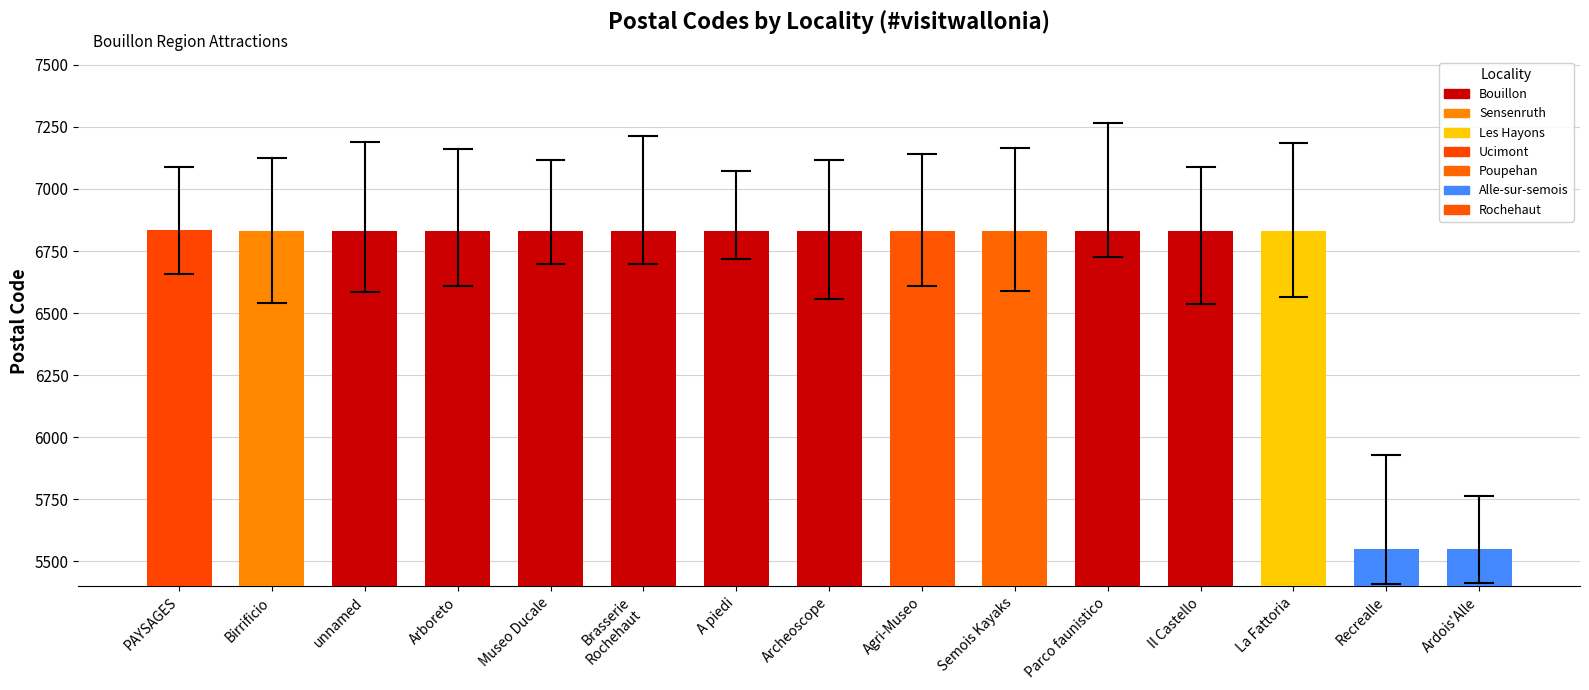

Is it true that the value at Archeoscope is 4730?

False